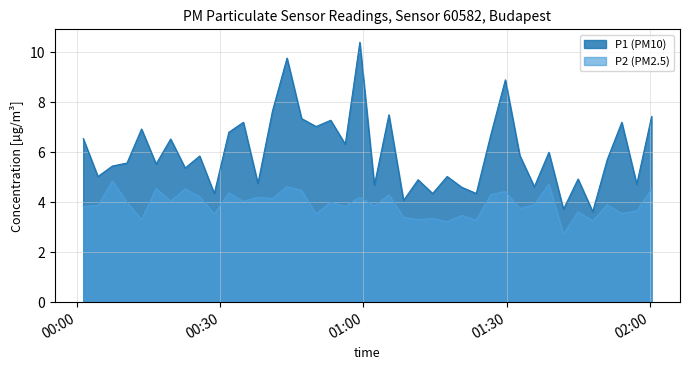

In P1, how many points are lower than both neighbors (excluding endpoints)?

15